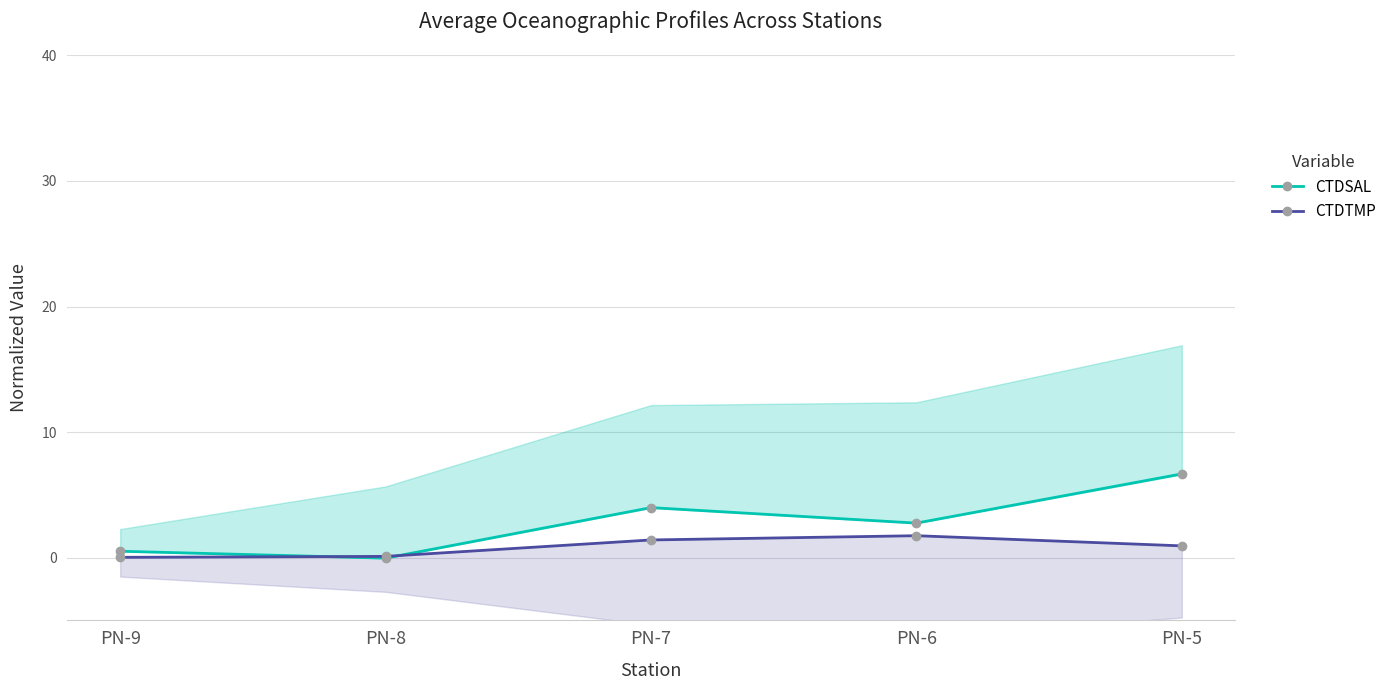

After their last crossing, which series has the higher values: CTDSAL or CTDTMP?

CTDSAL